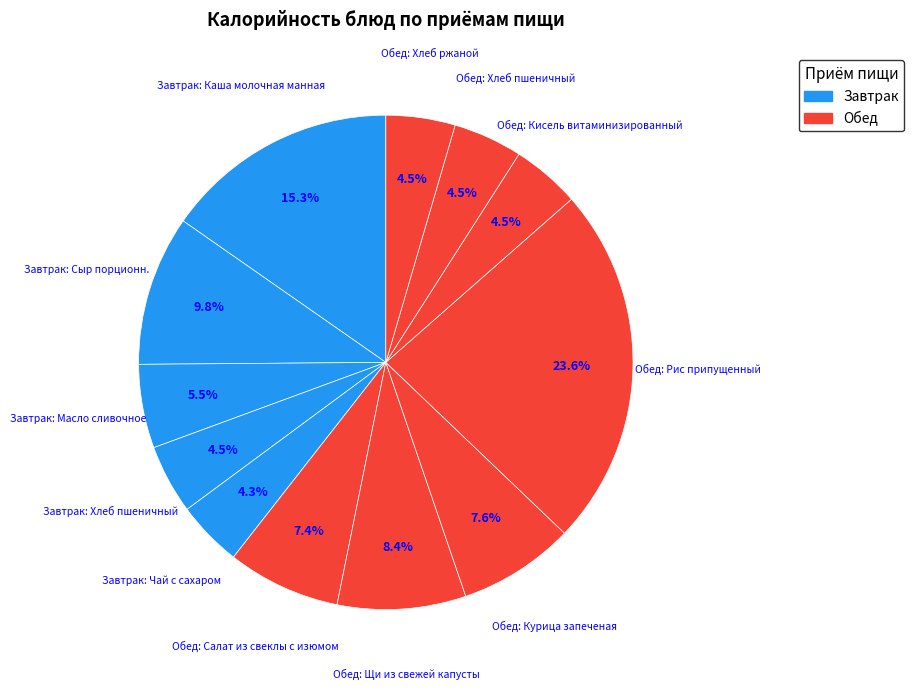

Does Обед: Рис припущенный account for over 50% of the chart?

No